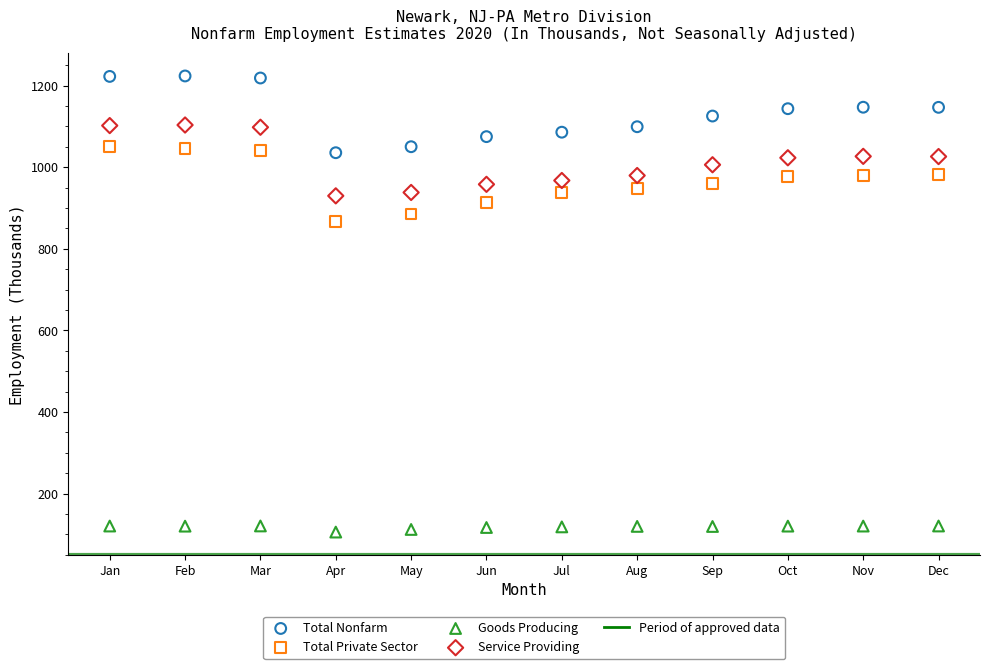

Which series contains the highest Y value?

Total Nonfarm